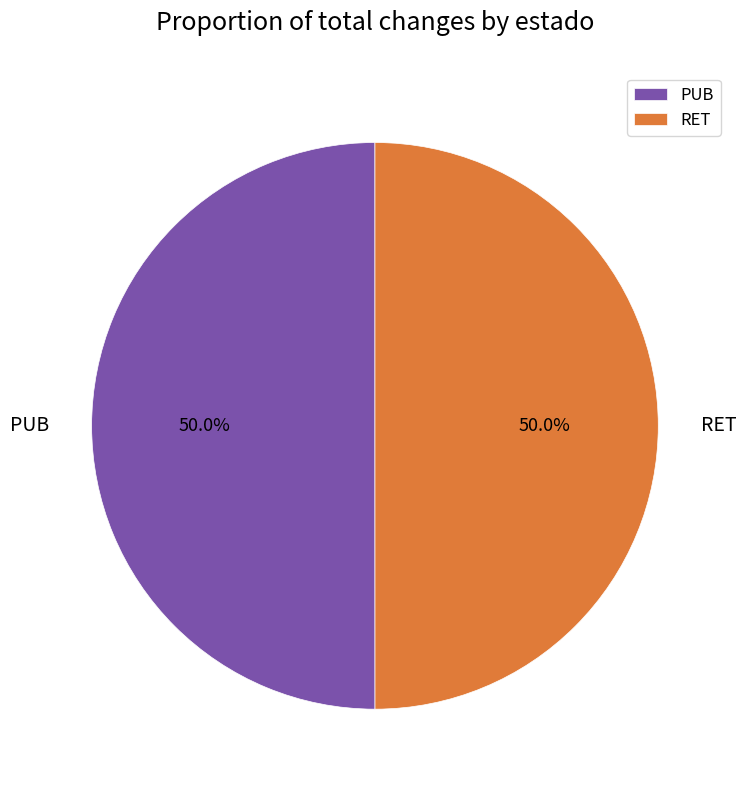

Approximately how many times larger is the value at RET compared to PUB?

1.0